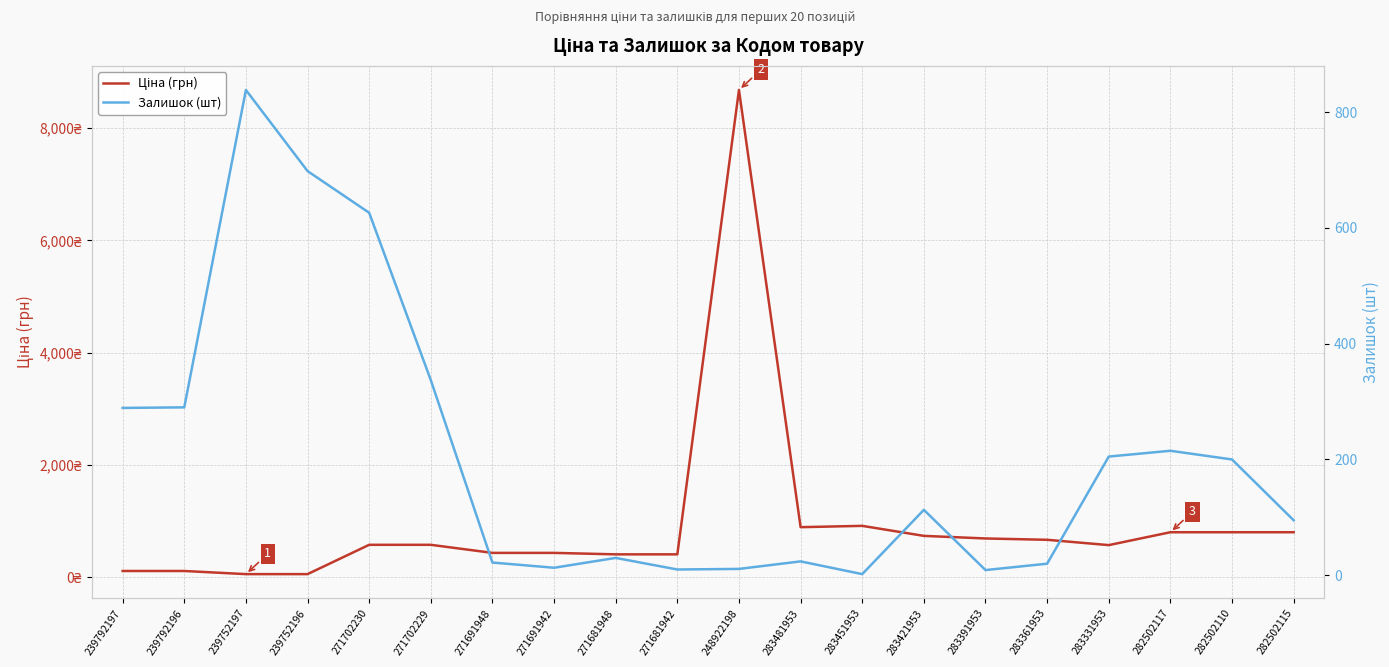

The Ціна (грн) series shows 802.1 at 282502117. True or false?

True